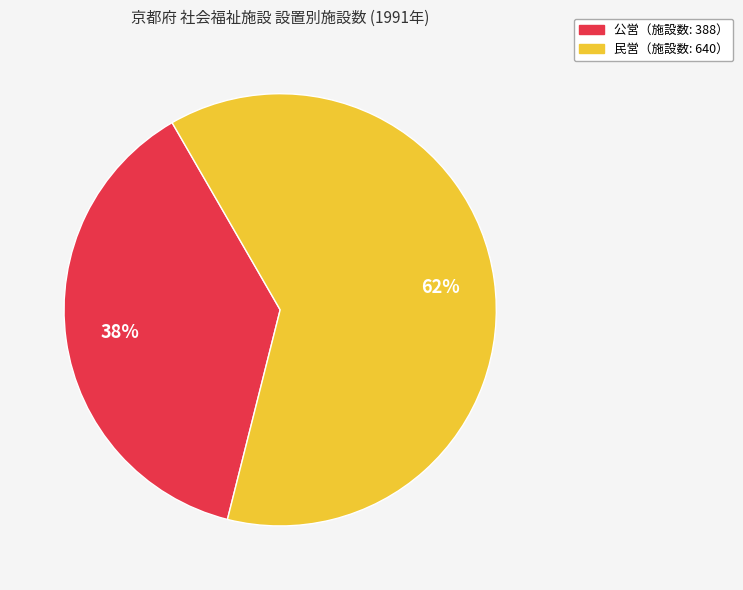

Is there any slice that represents more than half of the pie?

Yes